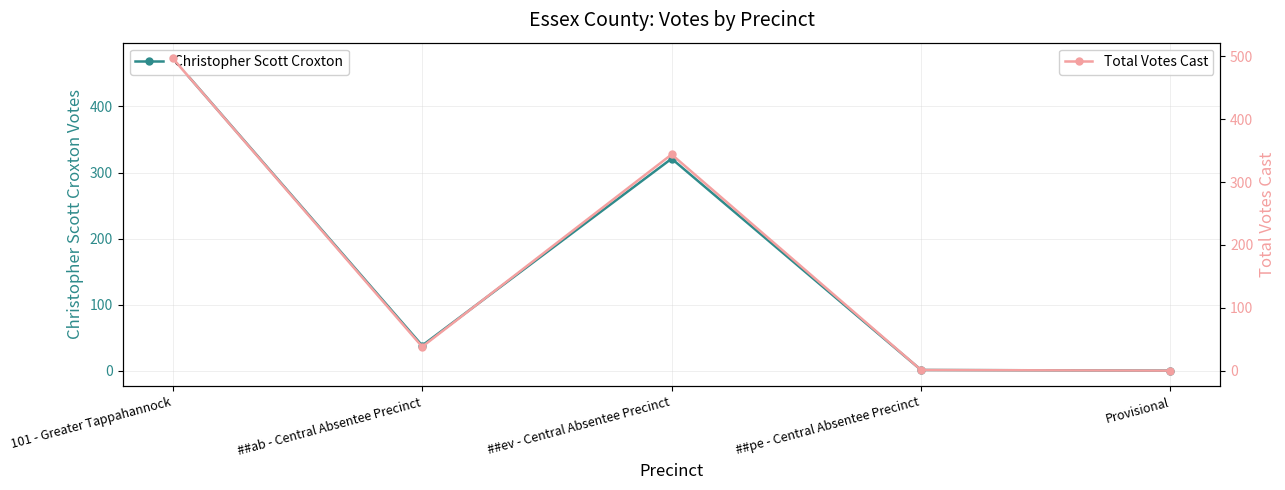

Between ##ab - Central Absentee Precinct and Provisional, which series saw the biggest shift?

Christopher Scott Croxton